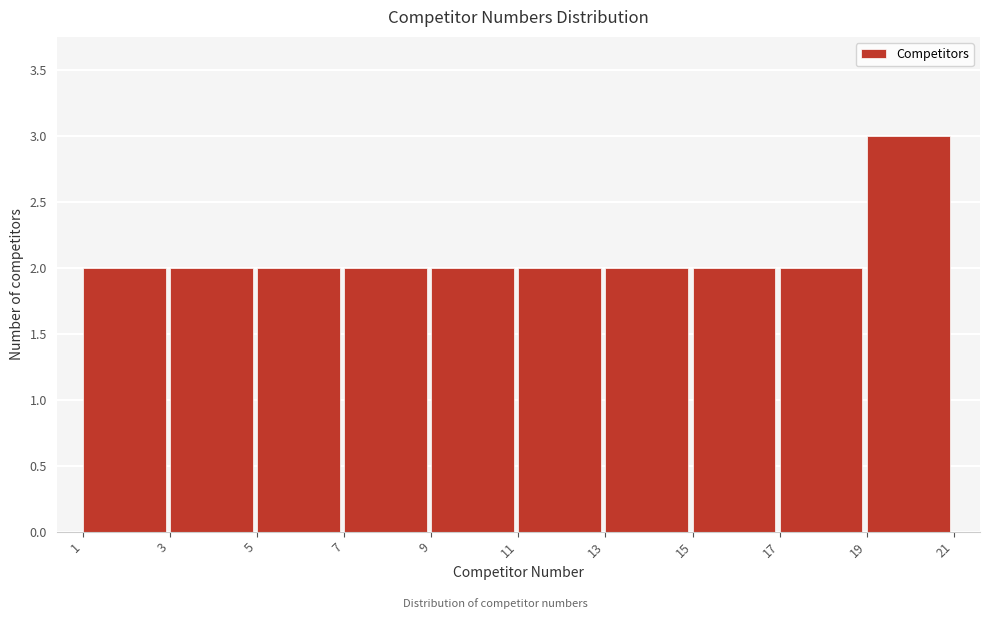

Reading left to right, list every bar in this chart as the range it spans on the x-axis followed by its height. The values are not printed on the chart, so give them approximately, as read against the axis.

1 to 3: 2
3 to 5: 2
5 to 7: 2
7 to 9: 2
9 to 11: 2
11 to 13: 2
13 to 15: 2
15 to 17: 2
17 to 19: 2
19 to 21: 3